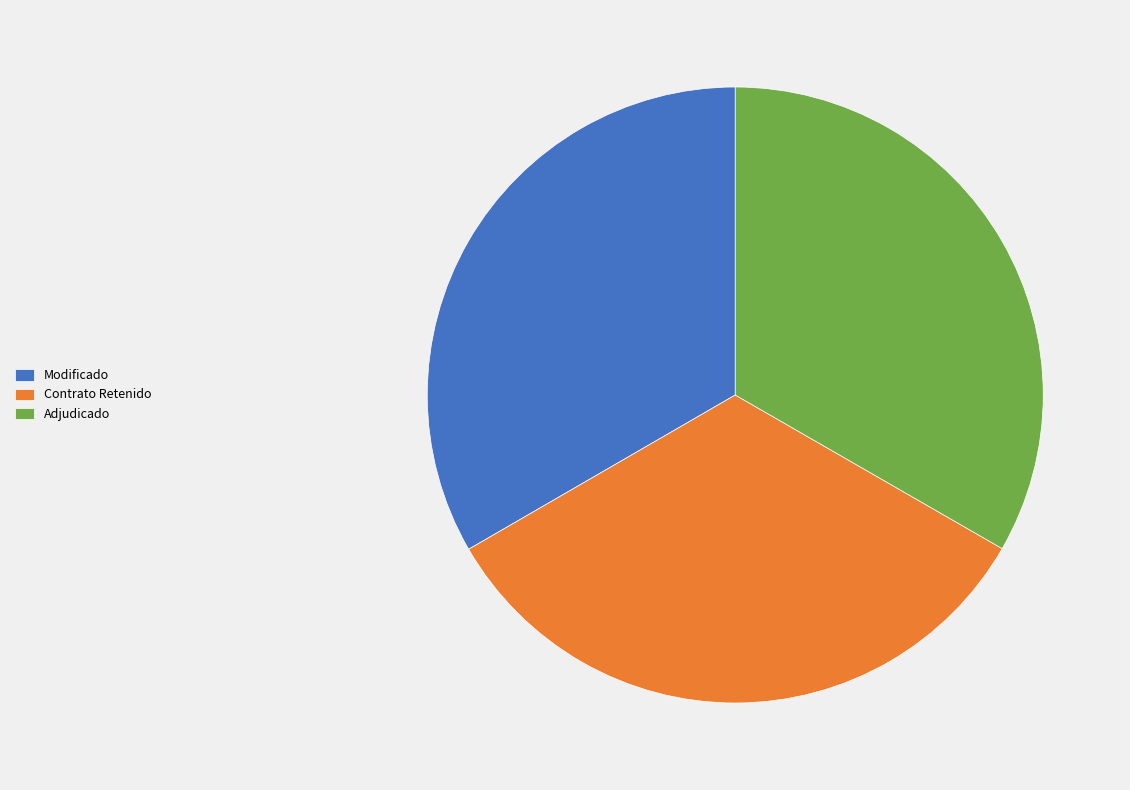

Approximately how many times larger is the value at Contrato Retenido compared to Adjudicado?

1.0